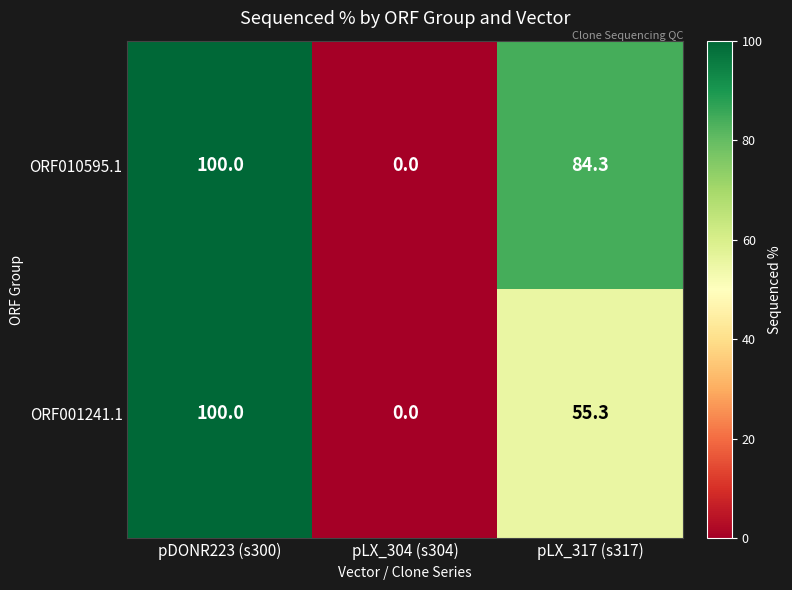

Is it true that ORF001241.1 equals -60.3 at pLX_304 (s304)?

False